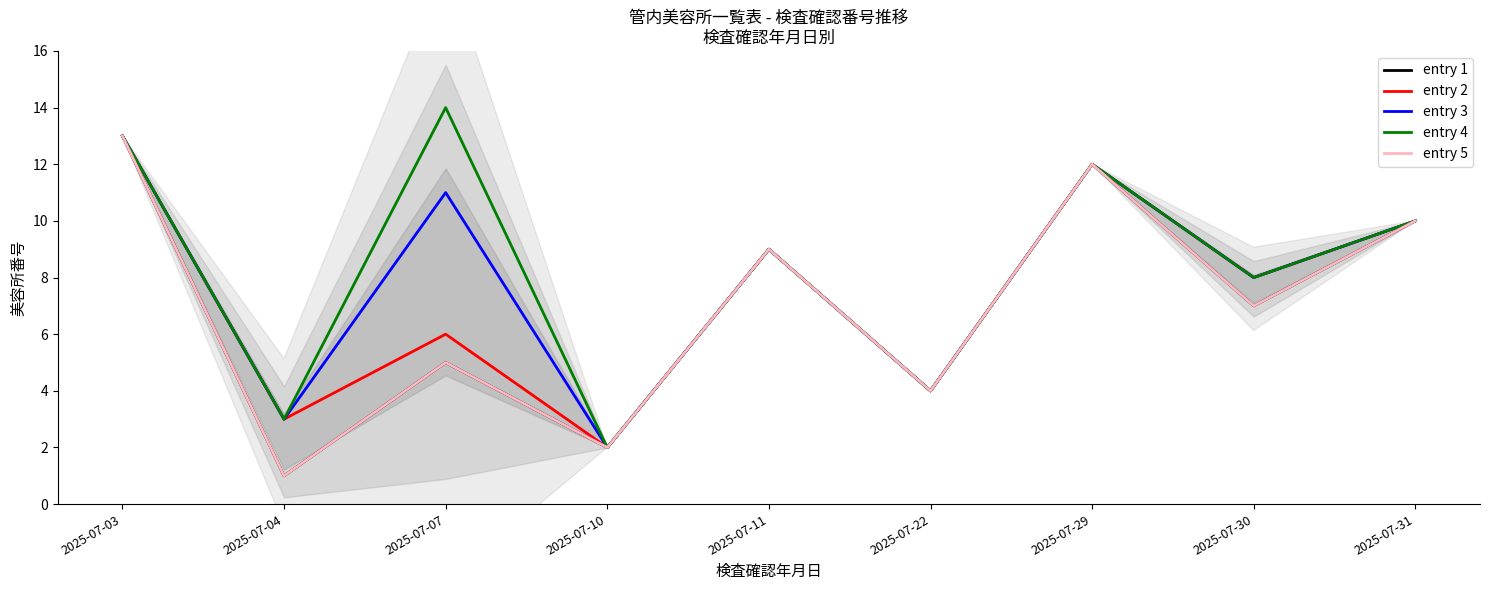

What is the difference between the second highest and second lowest values in the entry 5 series?

10